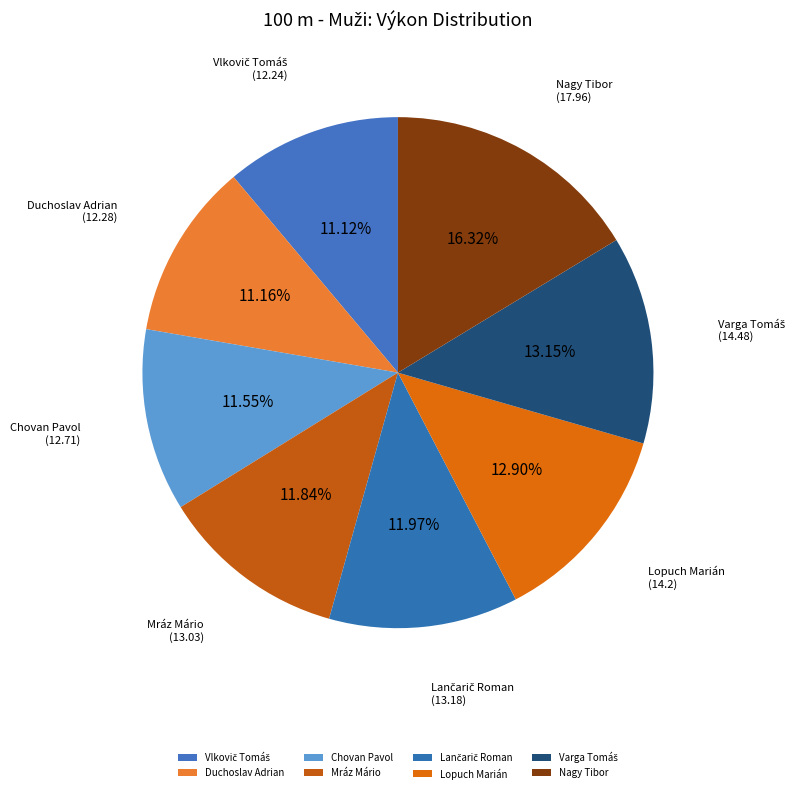

Which slice is the largest?

Nagy Tibor